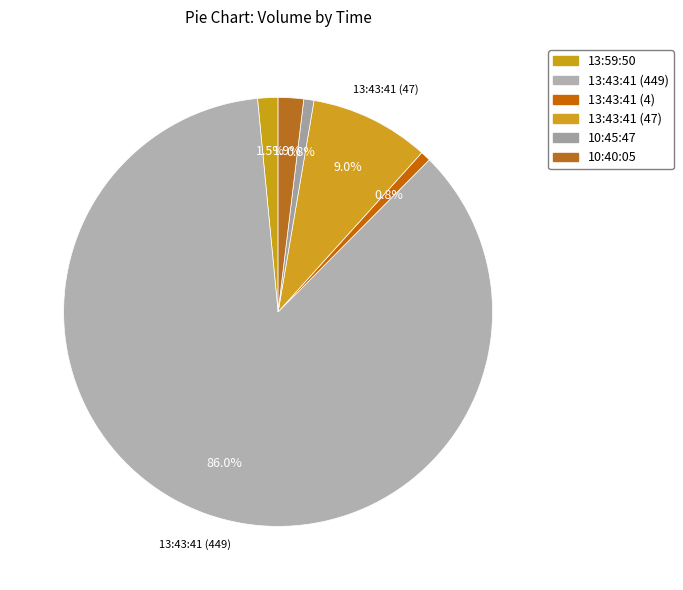

What is the change in value from 13:59:50 to 10:45:47?

-4